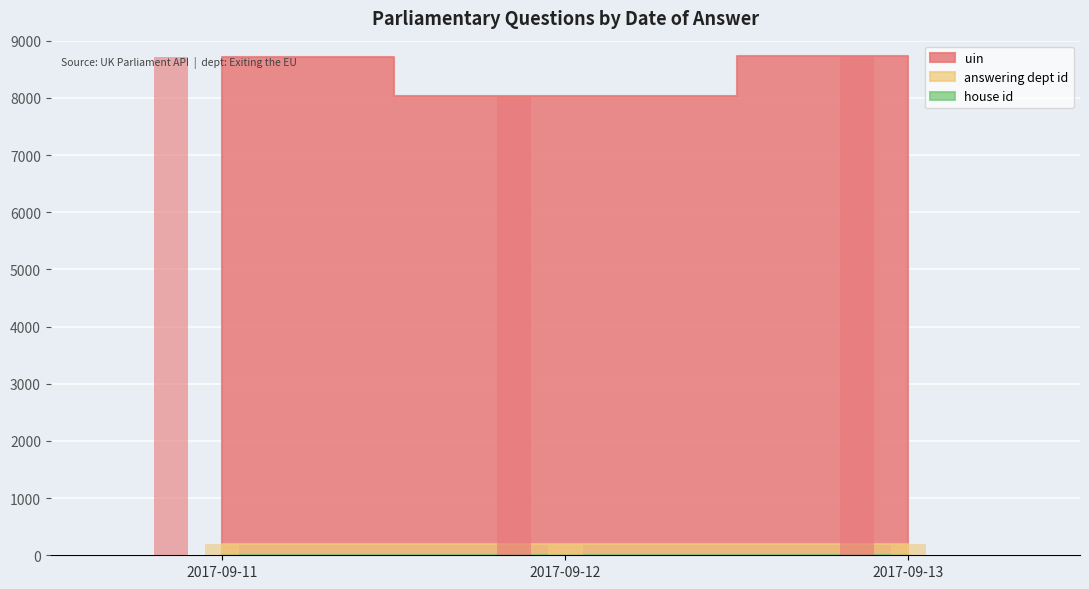

At 2017-09-11, list the series in order from smallest to largest.

house id, answering dept id, uin